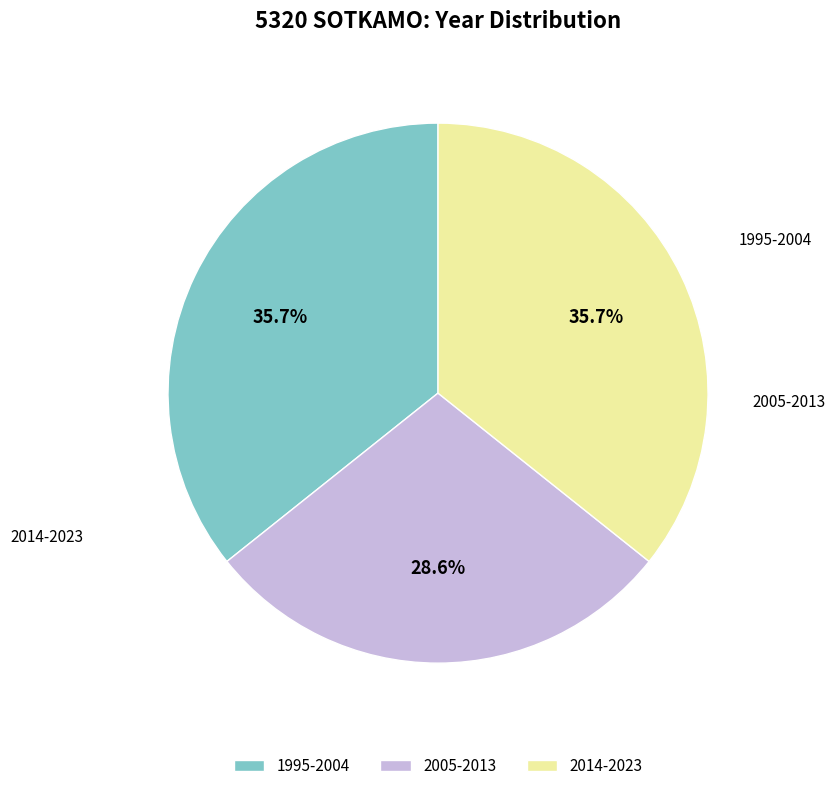

Which slice is the smallest?

2005-2013